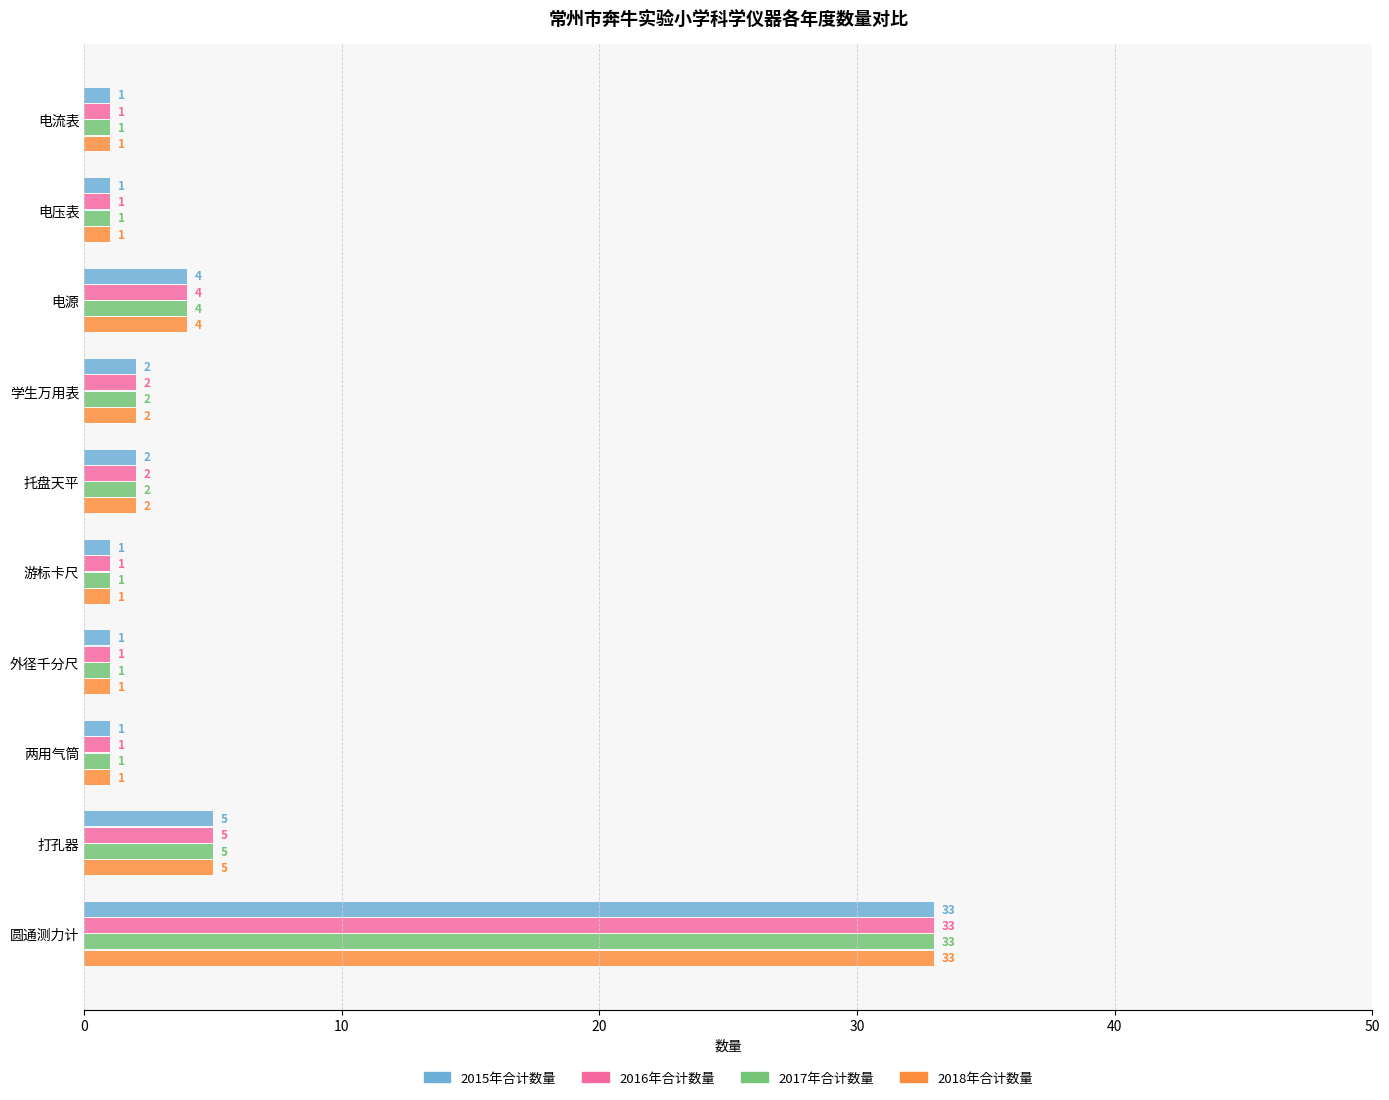

At which label does 2017年合计数量 reach its peak?

圆通测力计